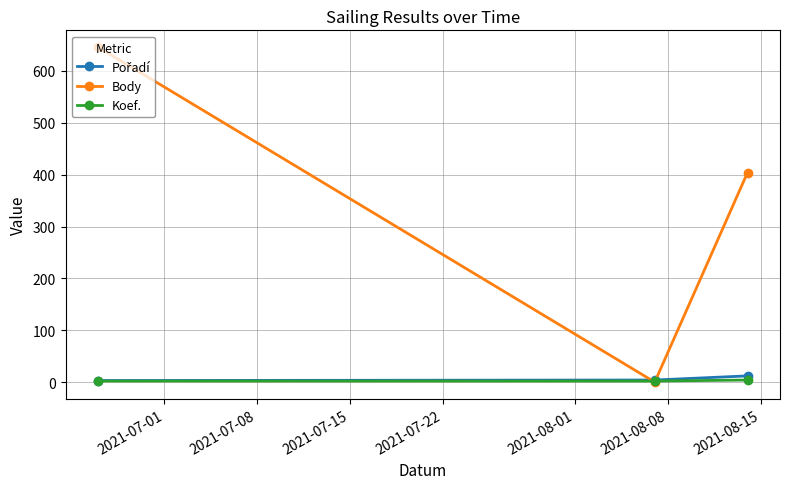

How many values in the Koef. series exceed 2?

1